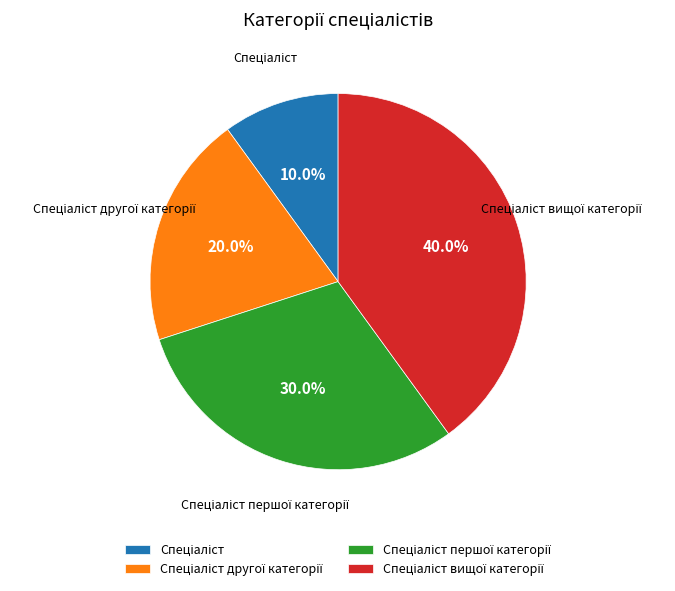

Is there any slice that represents more than half of the pie?

No